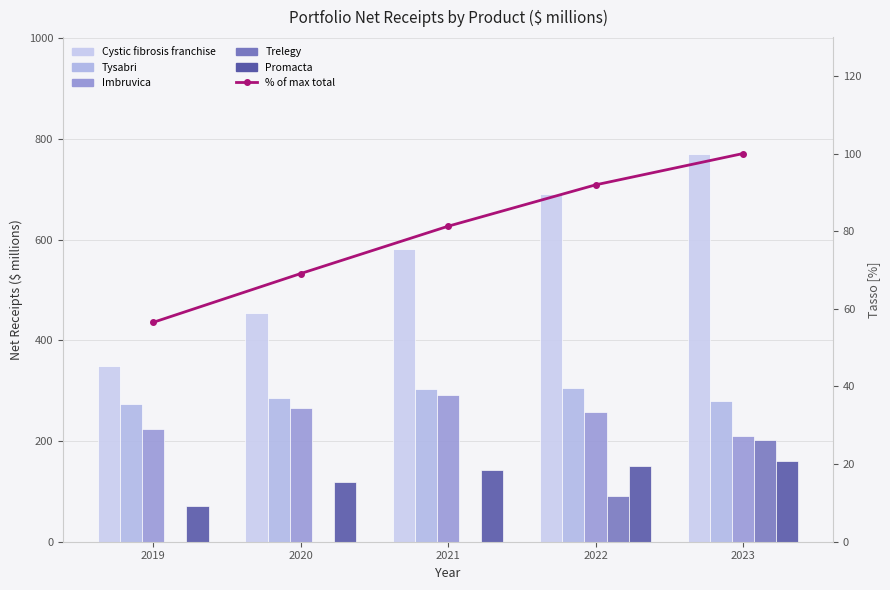

At 2020, list the series in order from smallest to largest.

Trelegy, % of max total, Promacta, Imbruvica, Tysabri, Cystic fibrosis franchise